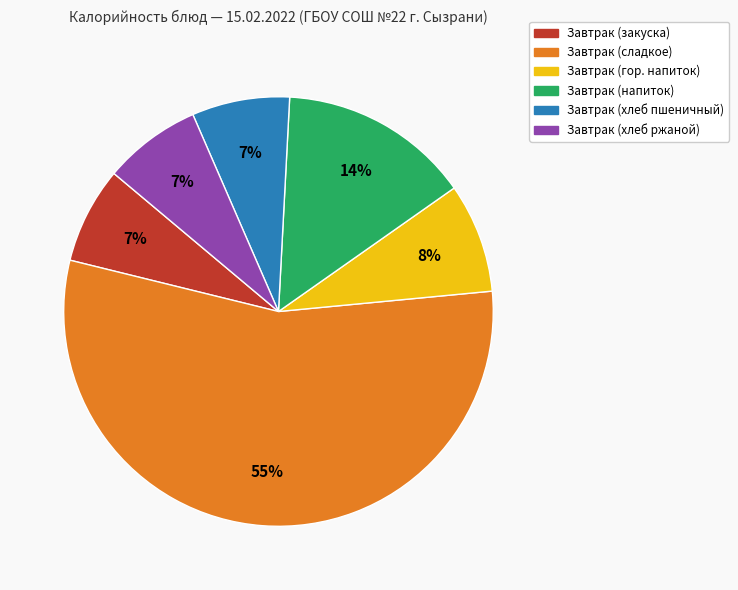

How many slices are in this pie chart?

6